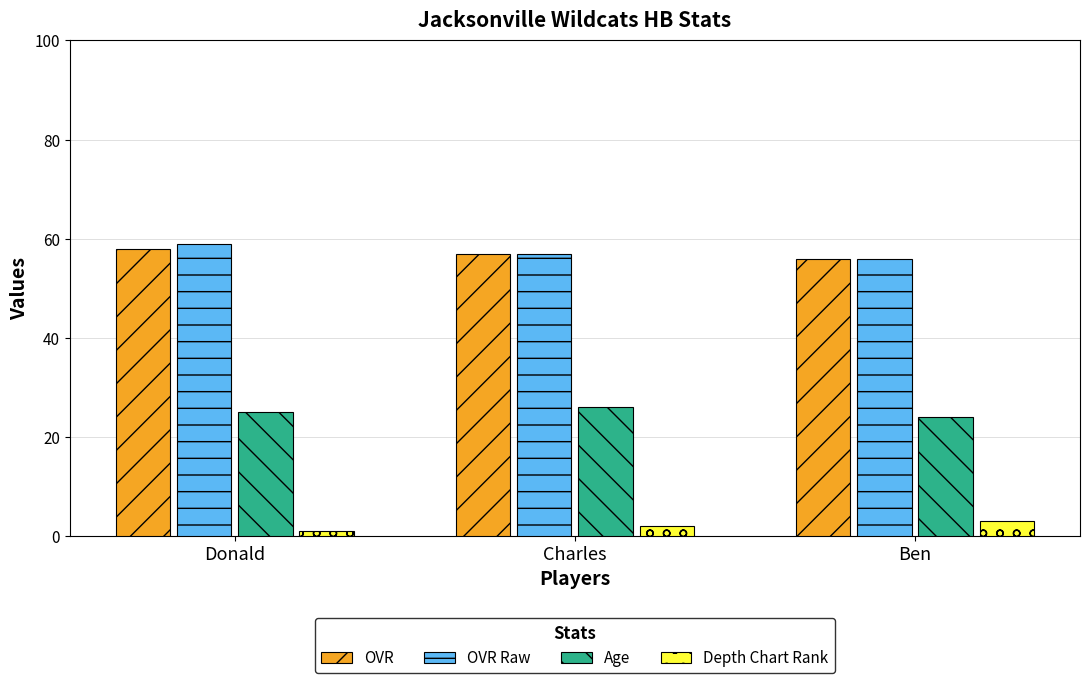

What is the total value across all series at Charles?

142